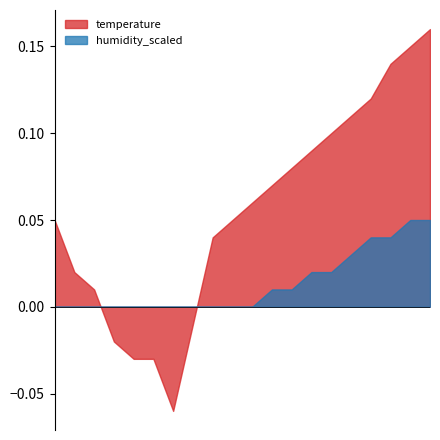

List the series in order of their overall mean, lowest first.

humidity_scaled, temperature